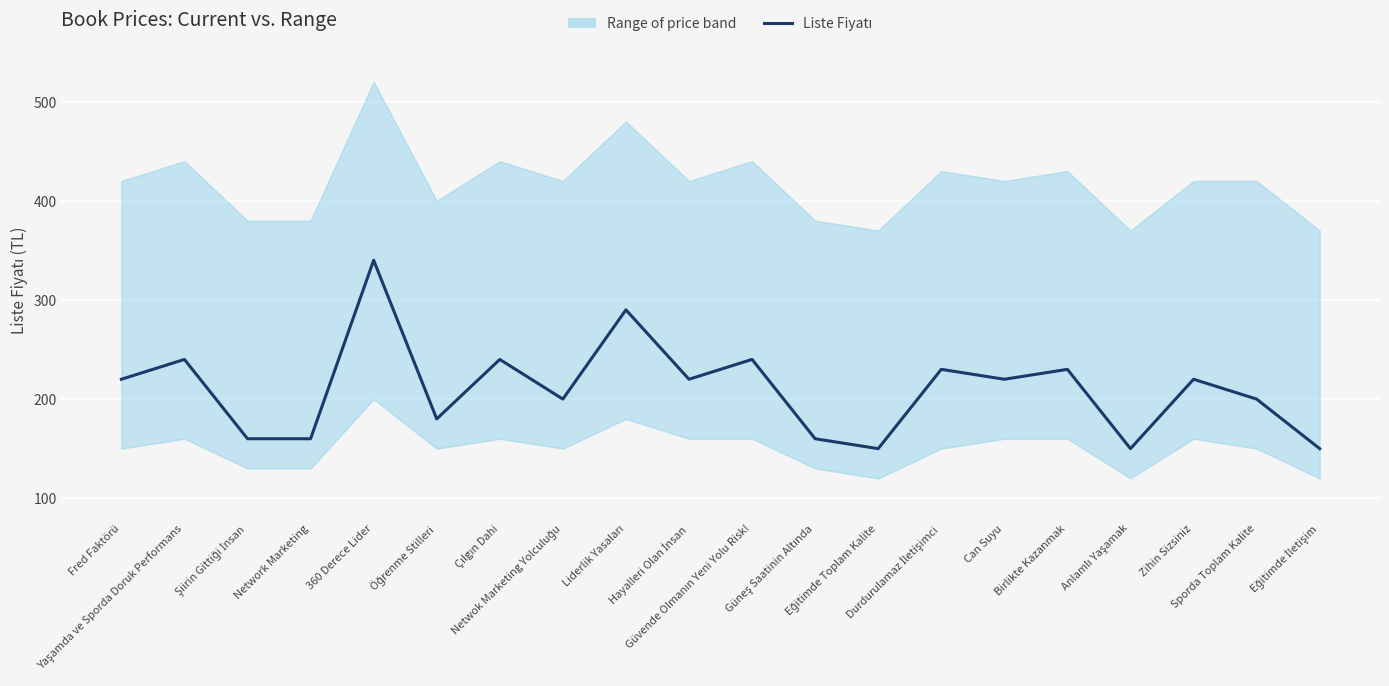

At which label is the value closest to 245?

Yaşamda ve Sporda Doruk Performans